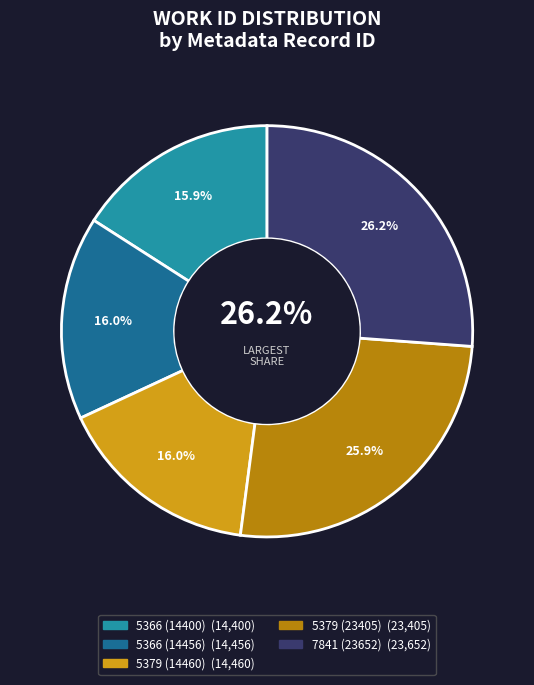

Rank the categories by value from highest to lowest.

7841 (23652), 5379 (23405), 5379 (14460), 5366 (14456), 5366 (14400)